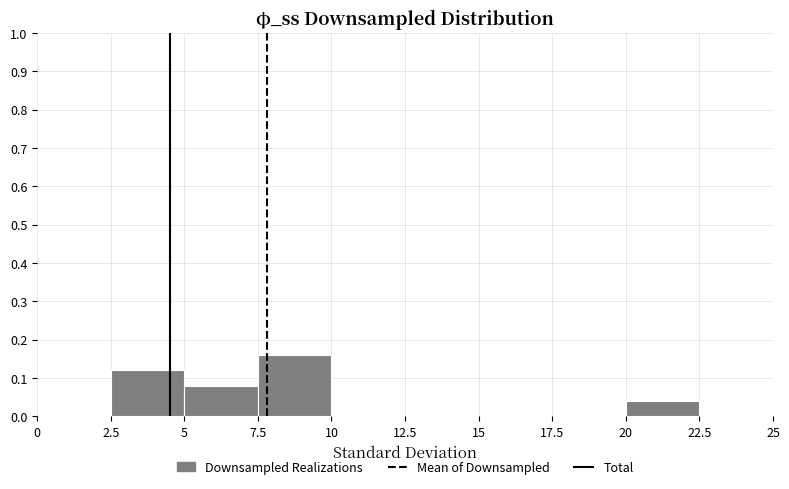

Reading left to right, list every bar in this chart as the range it spans on the x-axis followed by its height. The values are not printed on the chart, so give them approximately, as read against the axis.

0 to 2.5: 0
2.5 to 5: 0.12
5 to 7.5: 0.08
7.5 to 10: 0.16
10 to 12.5: 0
12.5 to 15: 0
15 to 17.5: 0
17.5 to 20: 0
20 to 22.5: 0.04
22.5 to 25: 0